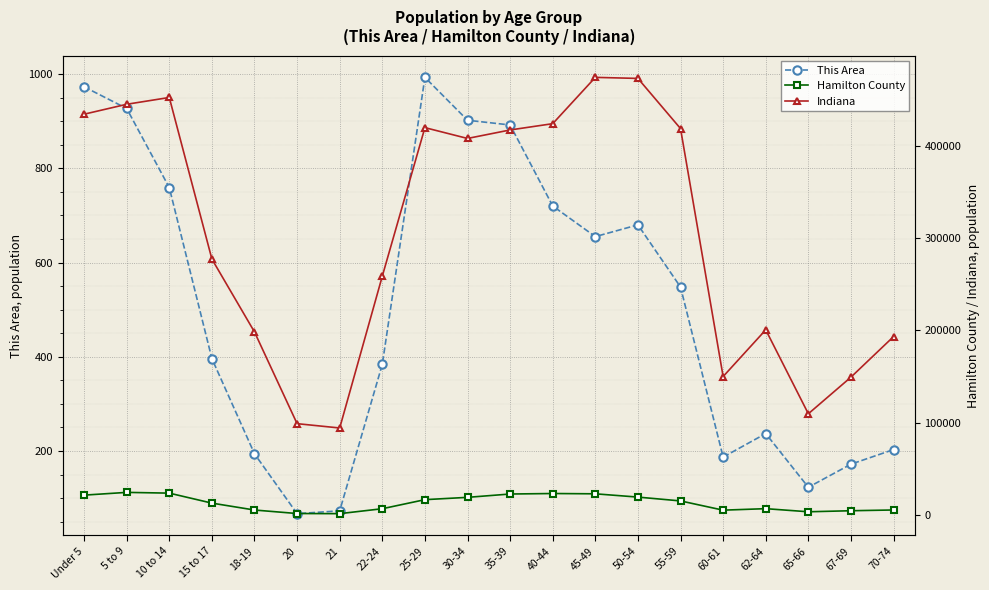

How many data points in Hamilton County are less than 15344?

10